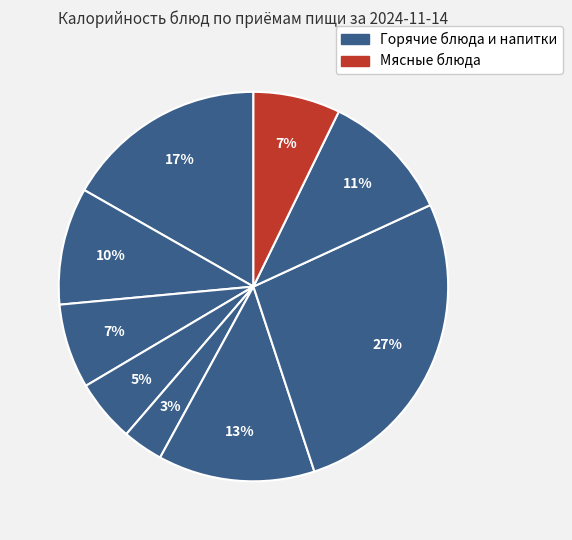

How many segments does this pie chart have?

9